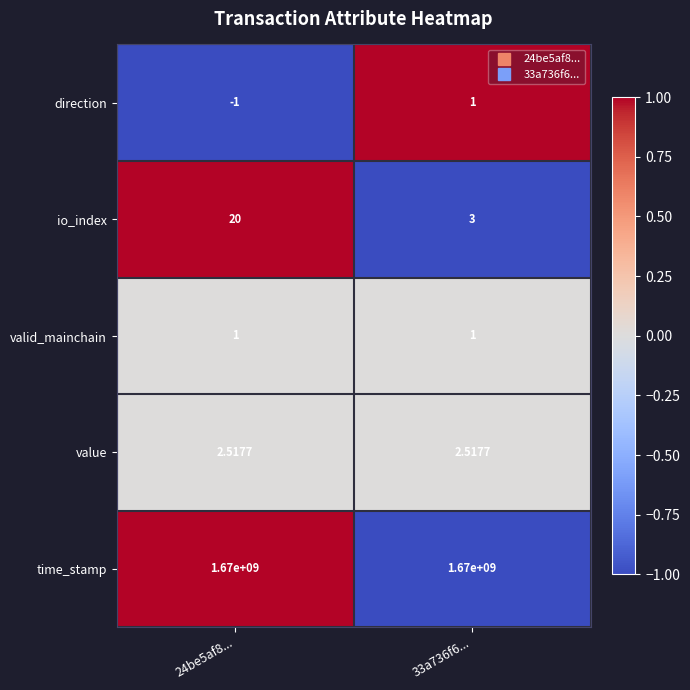

What is the maximum value shown in the chart?

1670000000.0